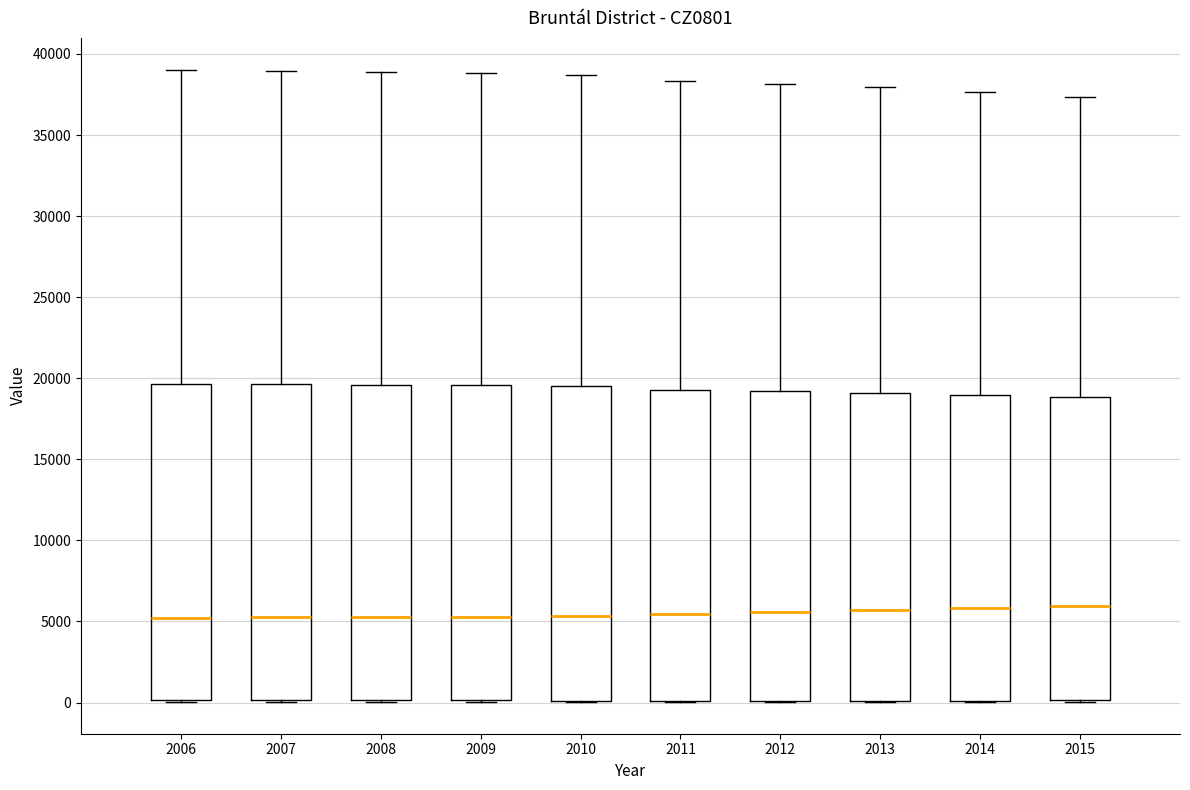

Where is the lower edge of the box at x = 2014 on the y-axis? The values are not printed on the chart, so give them approximately, as read against the axis.

0